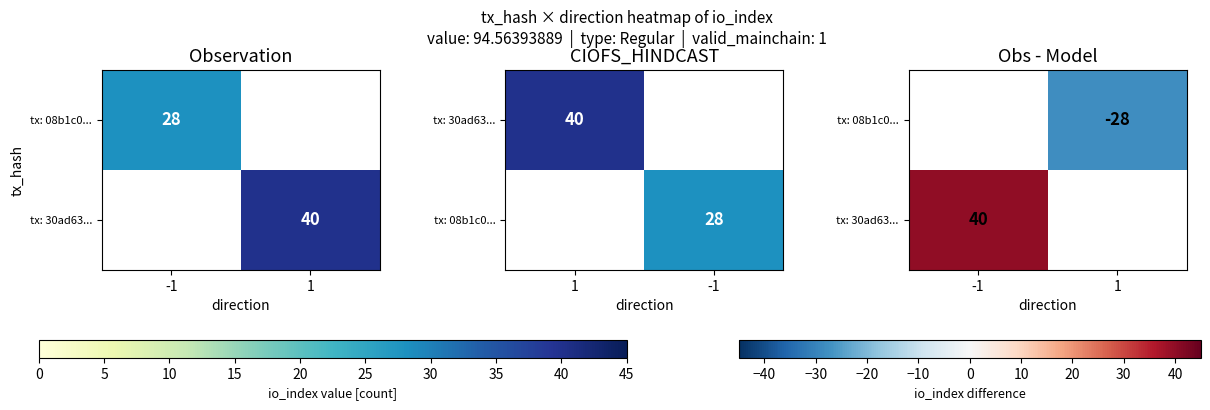

List the series in order of their overall mean, lowest first.

tx: 08b1c0..., tx: 30ad63...